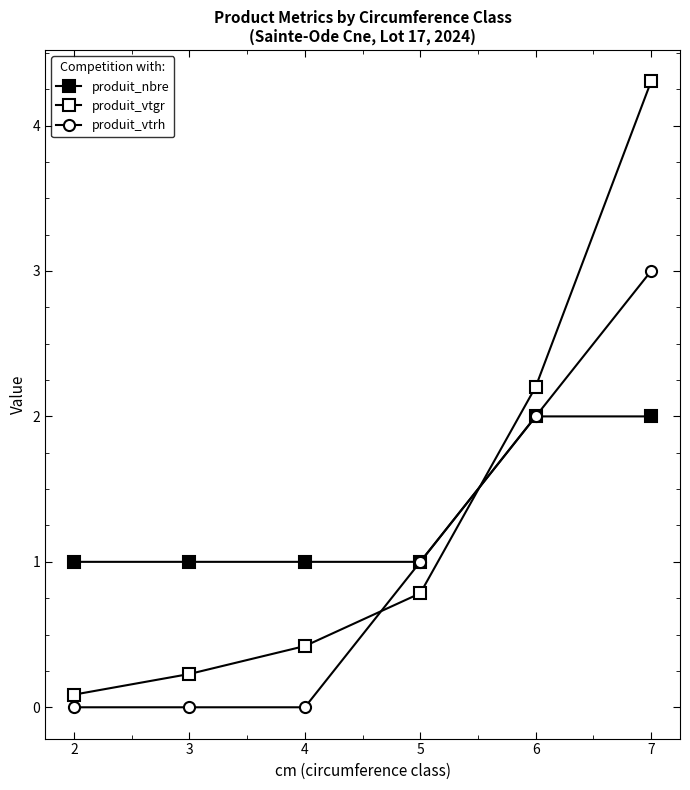

At which category is the sum across all series the highest?

7